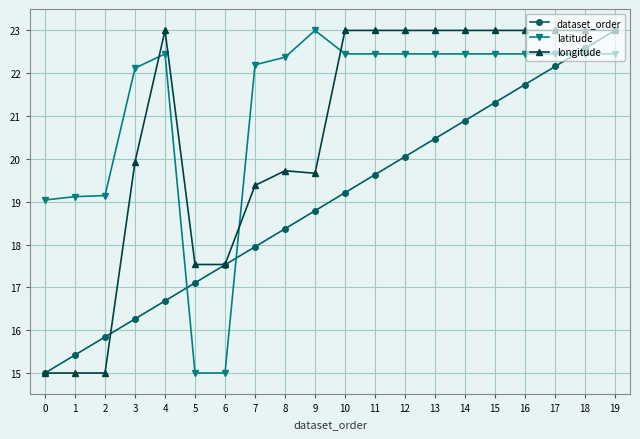

The value of dataset_order at 7 is 26.0. True or false?

False